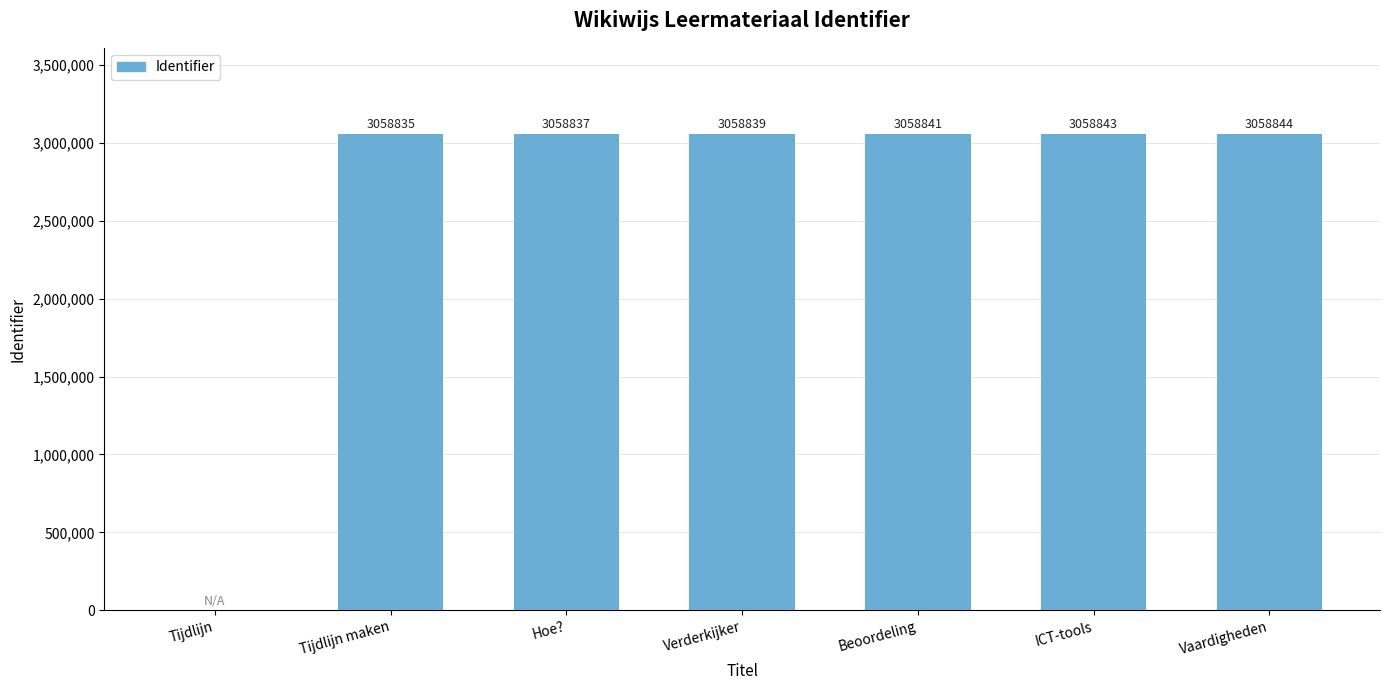

How many values are above zero?

6